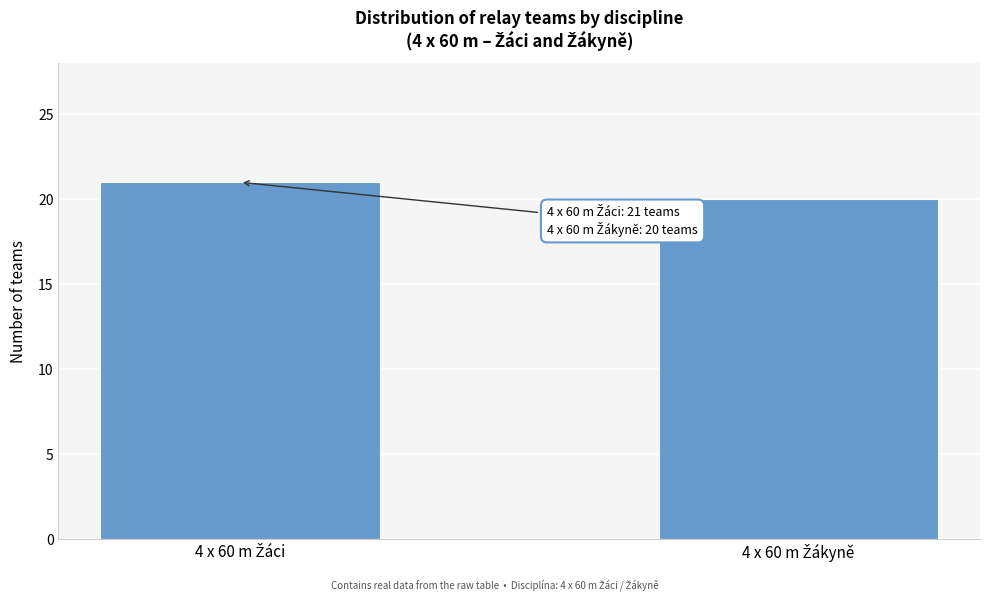

Reading left to right, what are all the values shown in this chart?

21	20